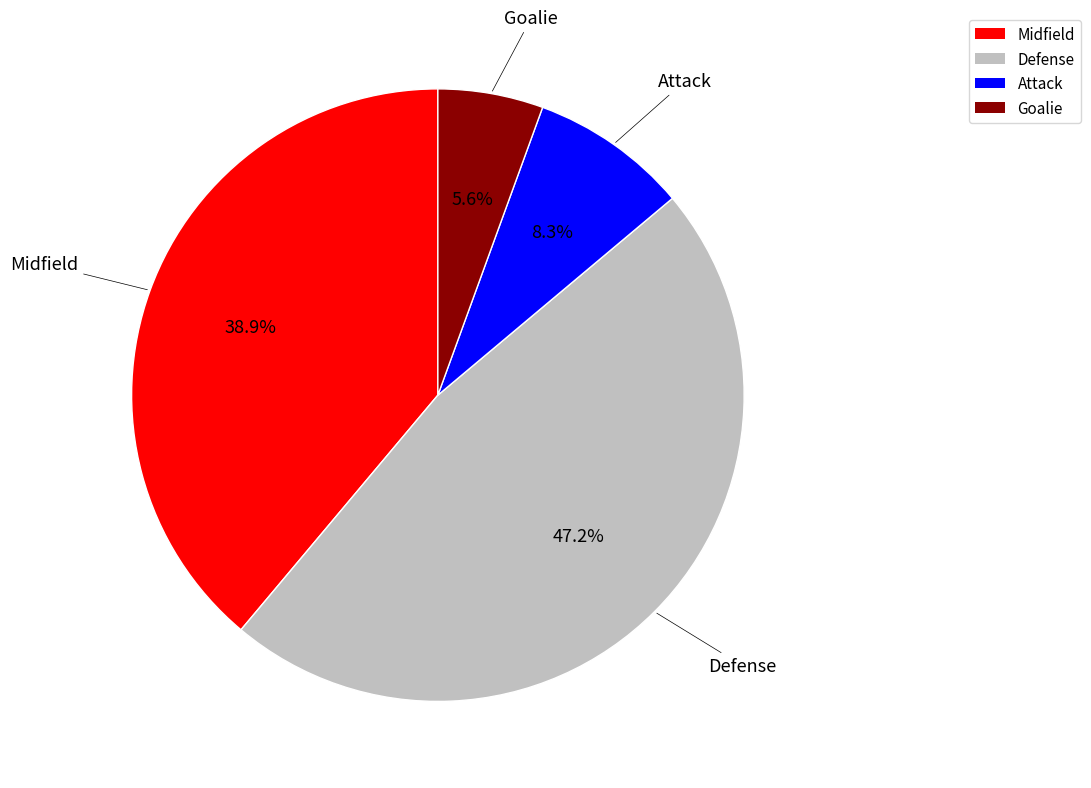

Which category has the smallest portion of the pie?

Goalie